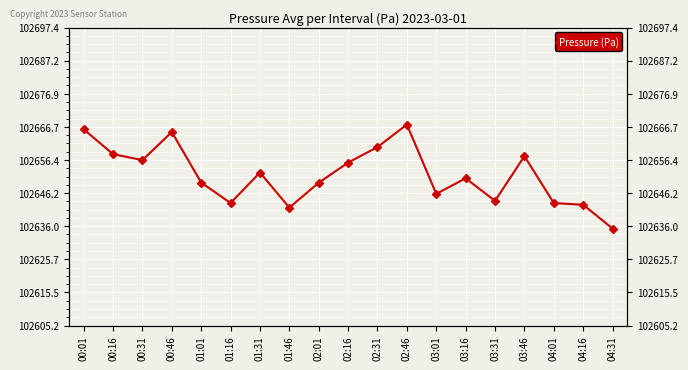

Which has a higher value, 04:16 or 00:46?

00:46